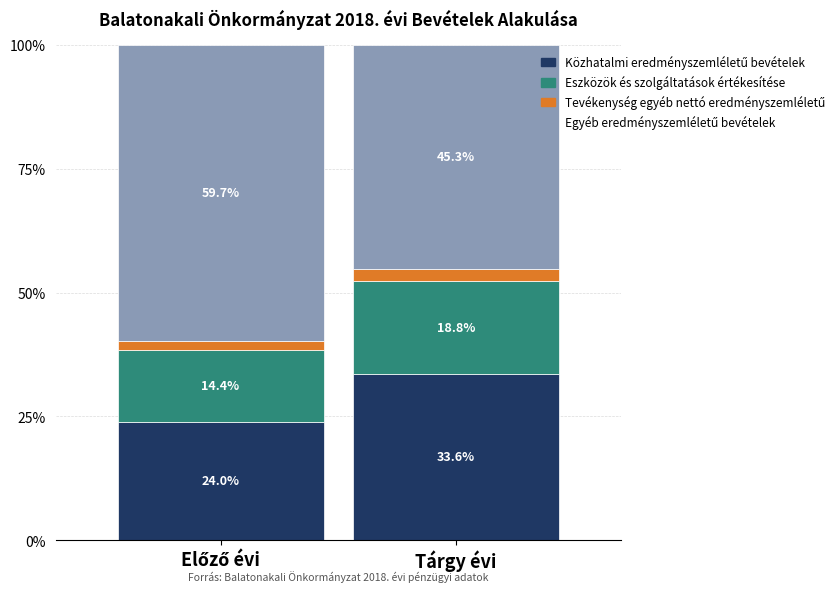

What is the total value across all series at Tárgy évi?

100.0